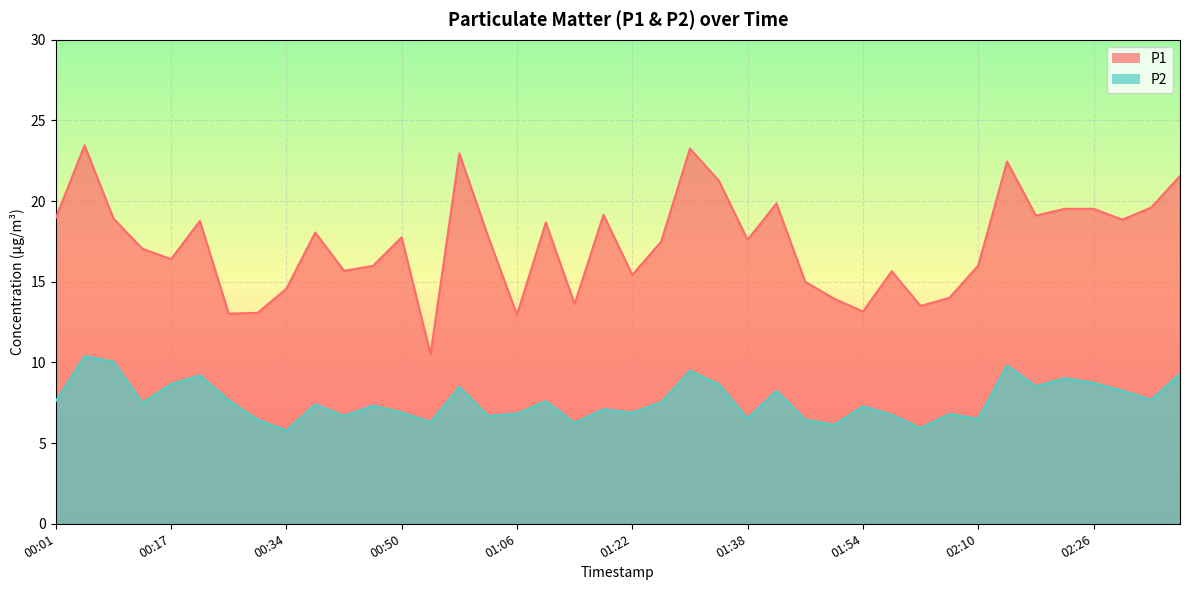

How many lines are shown in the chart?

2